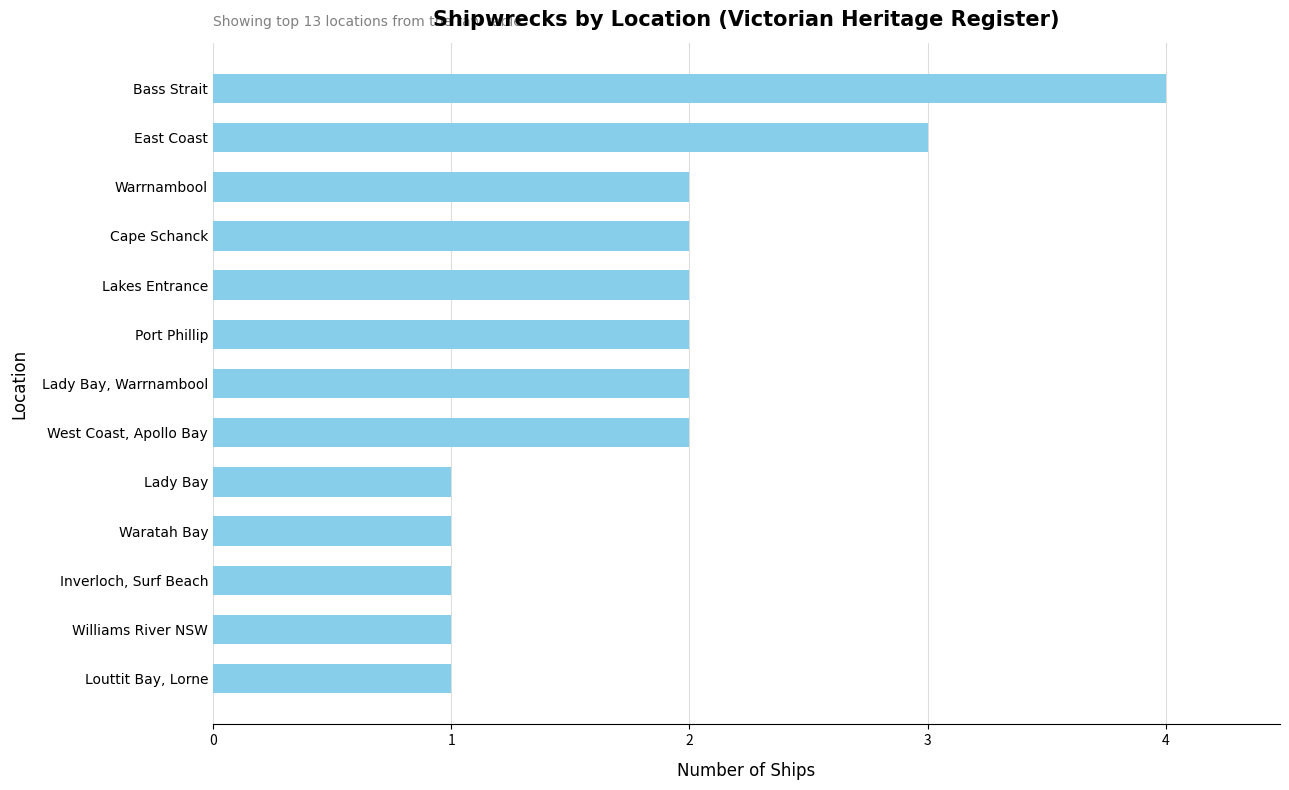

The value at Waratah Bay is 1. True or false?

True